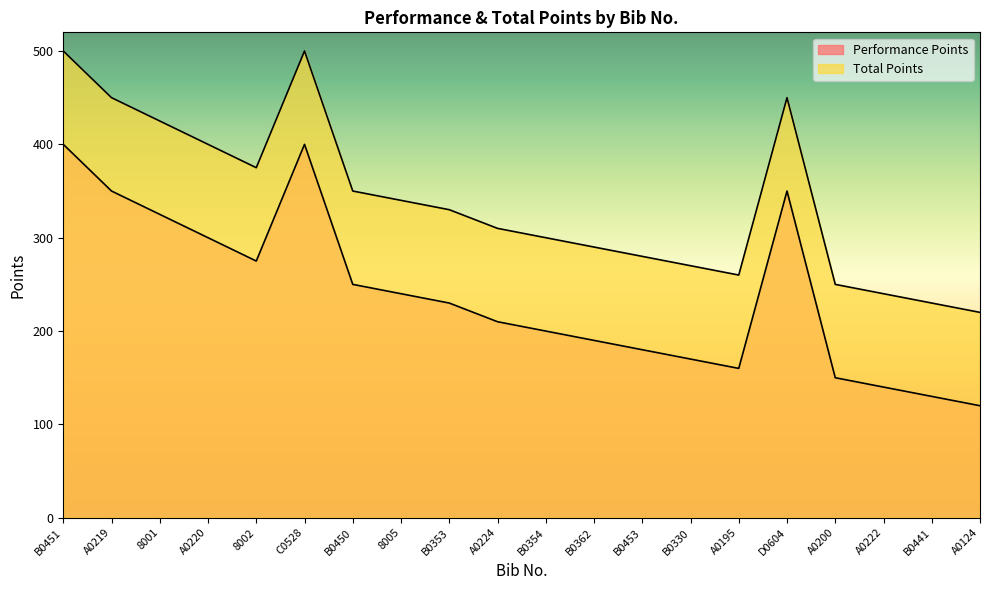

In Total Points, how many points are higher than both neighbors (excluding endpoints)?

2